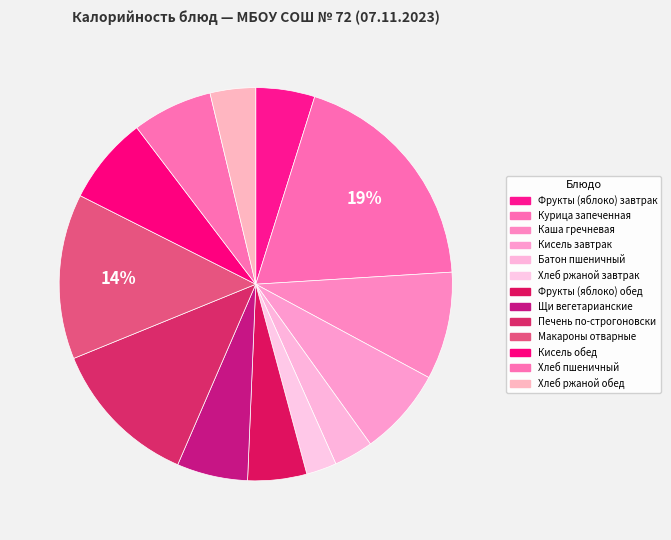

How many segments does this pie chart have?

13